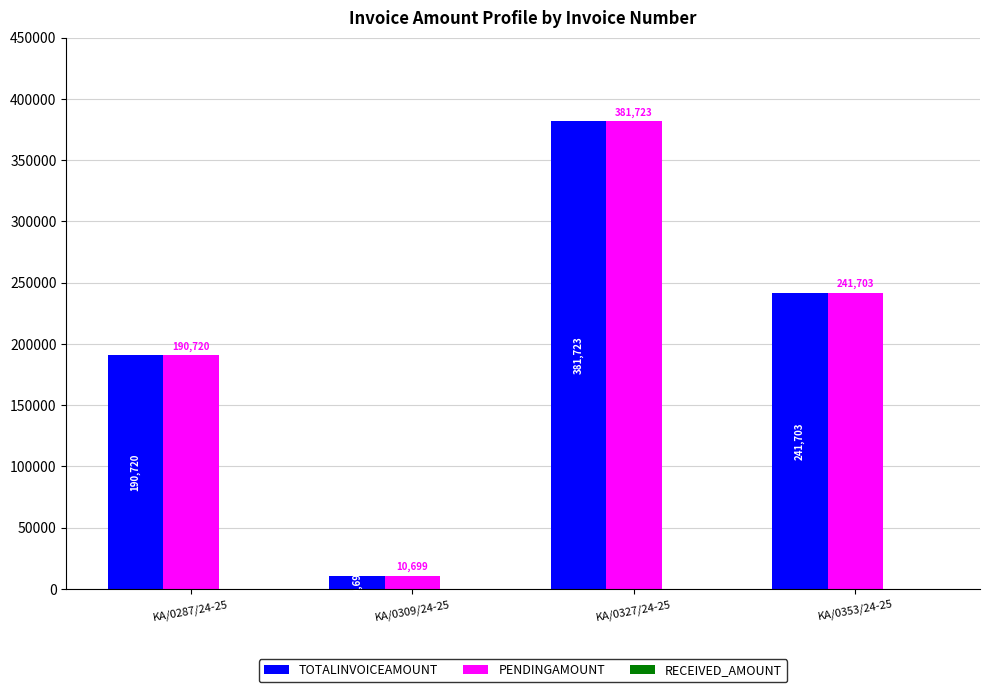

Rank the categories by PENDINGAMOUNT value from lowest to highest.

KA/0309/24-25, KA/0287/24-25, KA/0353/24-25, KA/0327/24-25